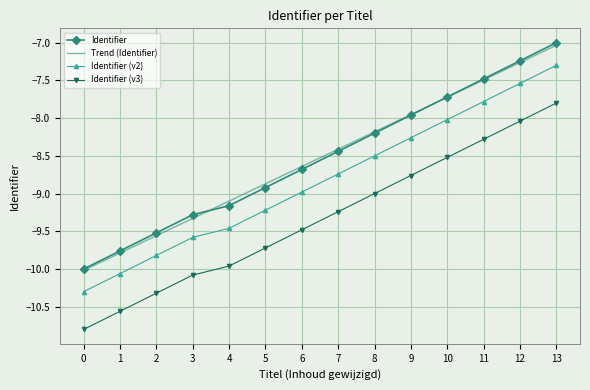

What is the total value across all series at 2?

-39.2